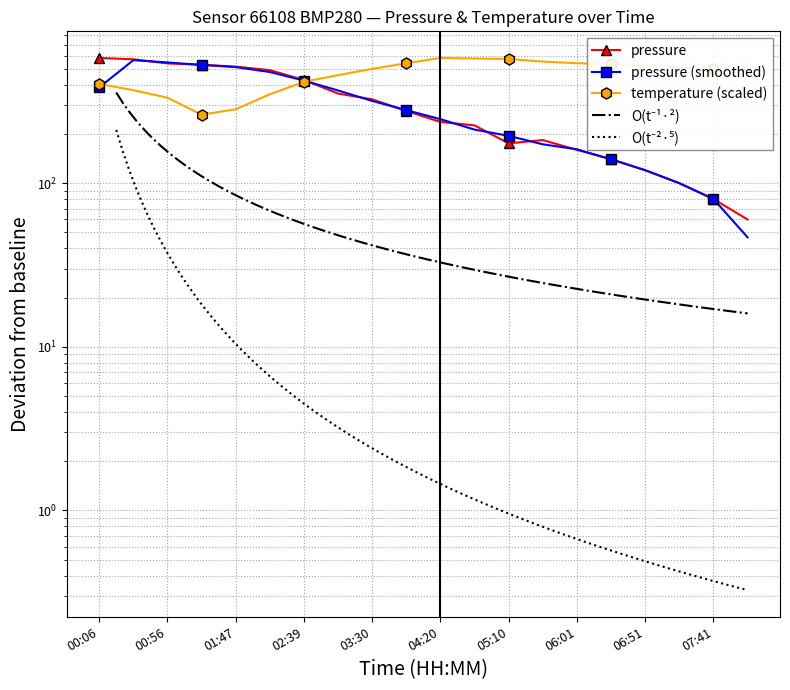

What is the value of the temperature point at the 4th from the left?

262.1